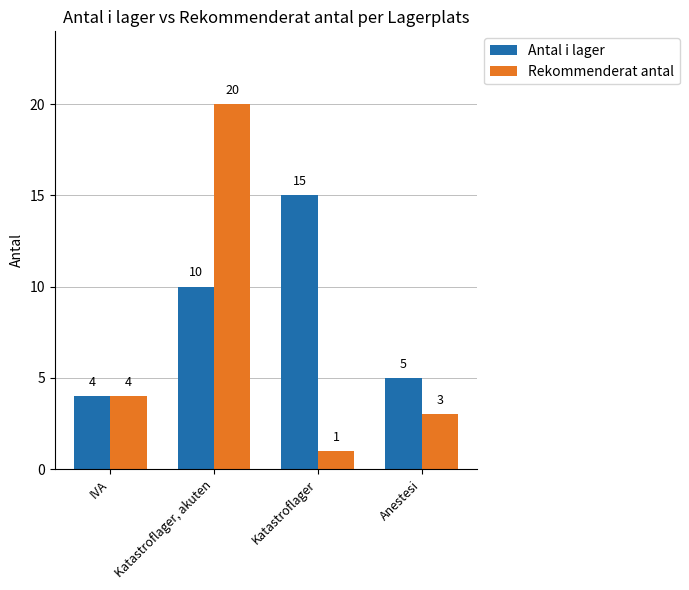

What is the label of the 1st bar from the left?

IVA